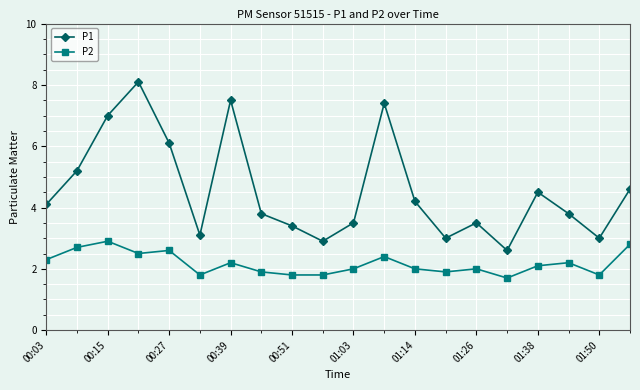

In P1, how many points are higher than both neighbors (excluding endpoints)?

5